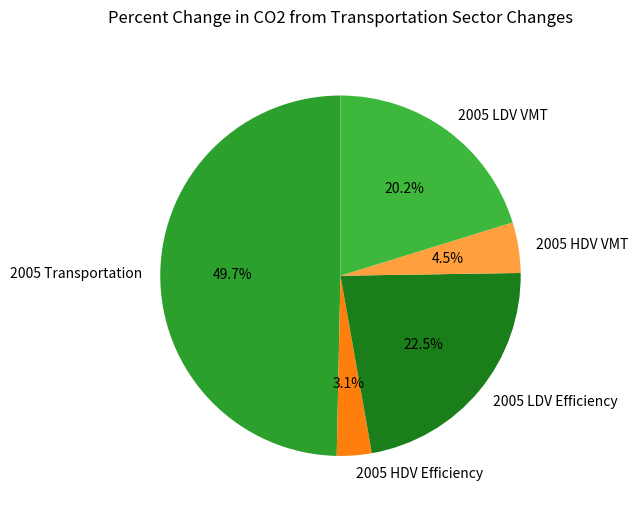

To the nearest percent, what is the difference between the 2005 HDV Efficiency and 2005 LDV VMT slice percentages?

17%